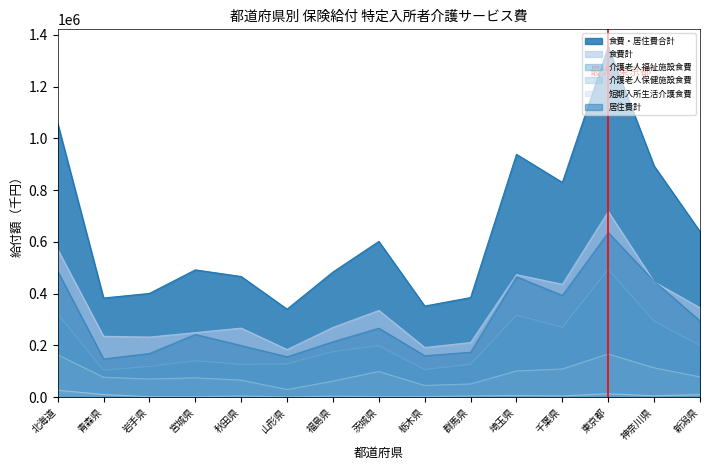

True or false: 食費・居住費合計 and 短期入所生活介護食費 intersect in this chart.

False